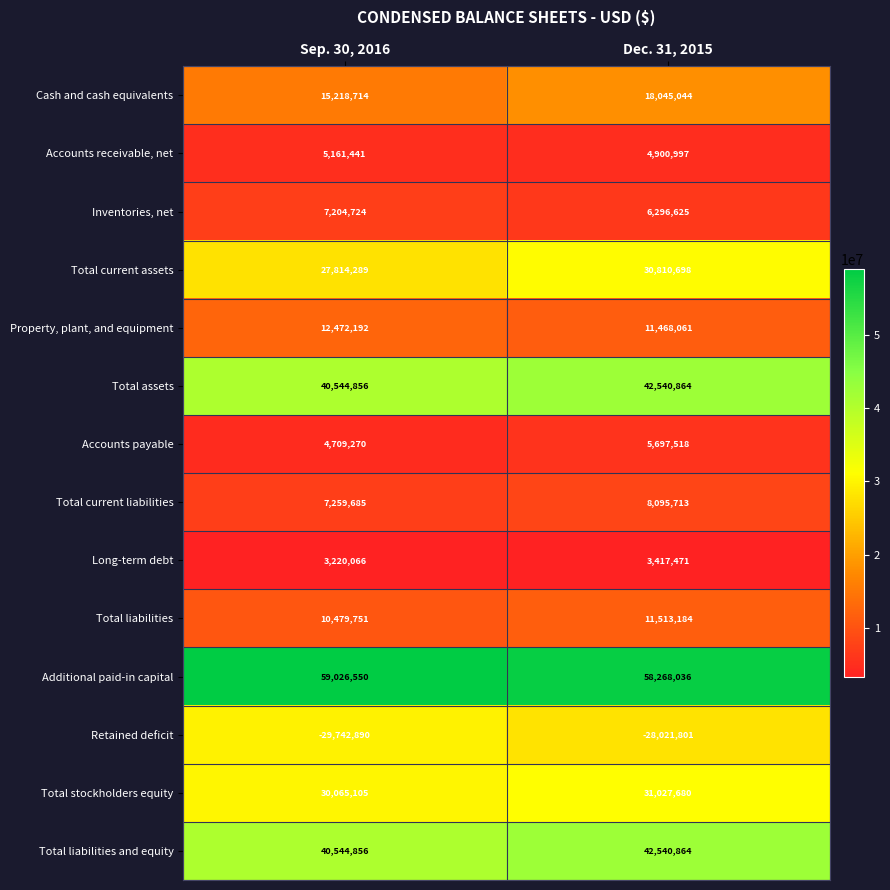

Where is Accounts payable nearest to the value 5203394?

Sep. 30, 2016